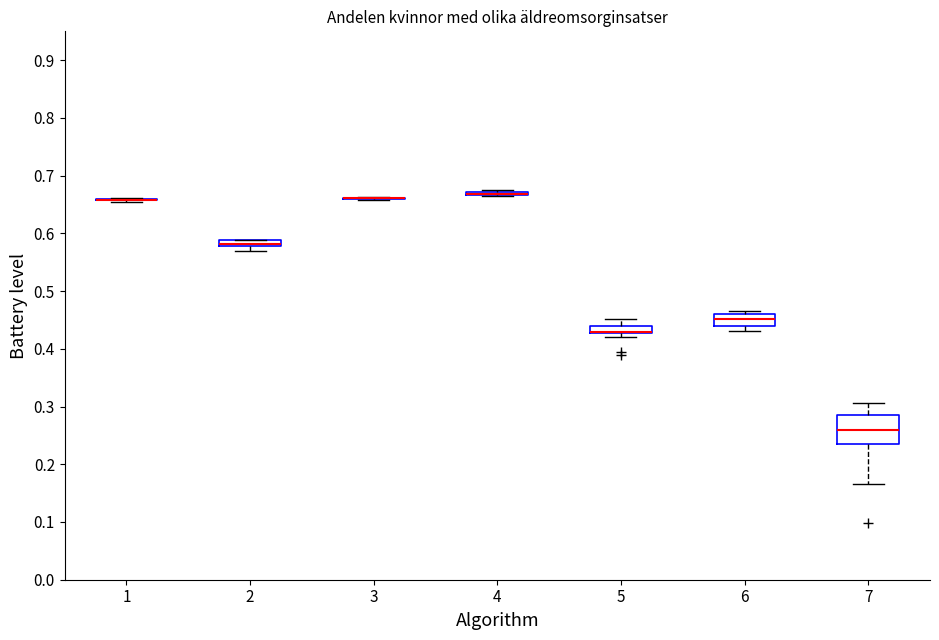

Where is the lower edge of the box at x = 5 on the y-axis? The values are not printed on the chart, so give them approximately, as read against the axis.

0.43